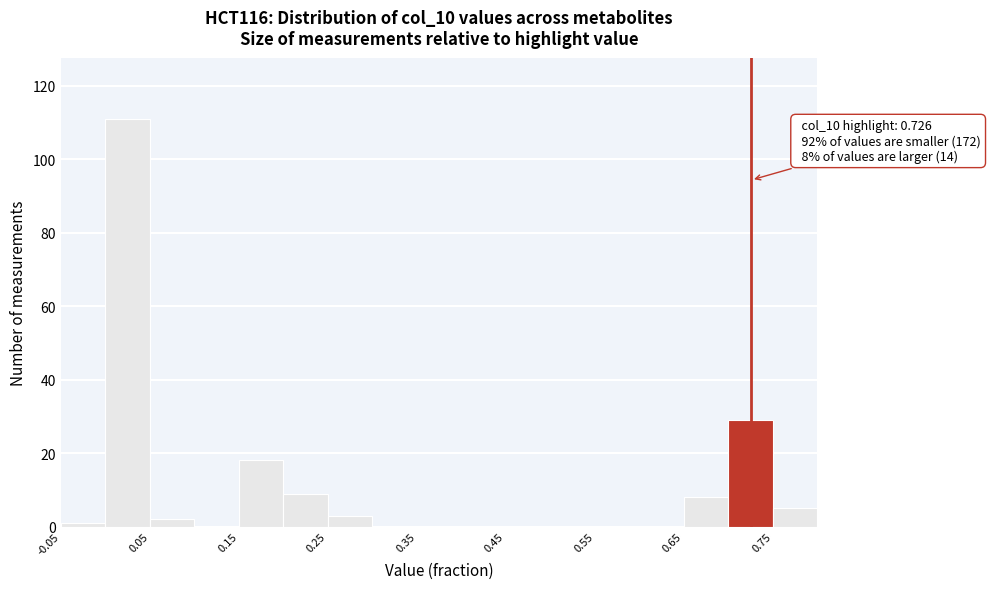

Which range on the x-axis has the tallest bar?

0.00 to 0.05